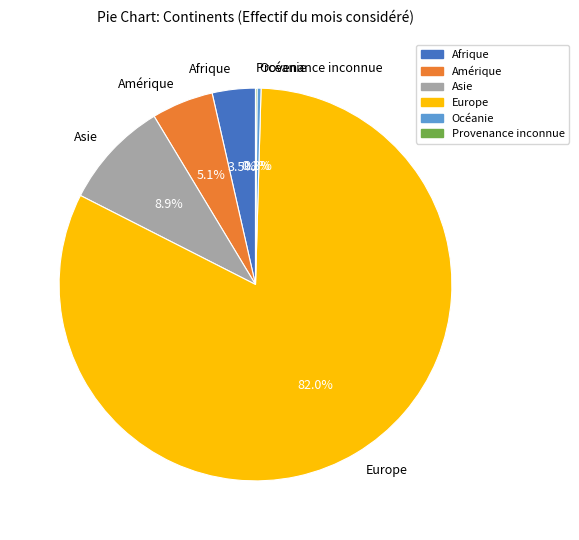

Which has a higher value, Océanie or Afrique?

Afrique